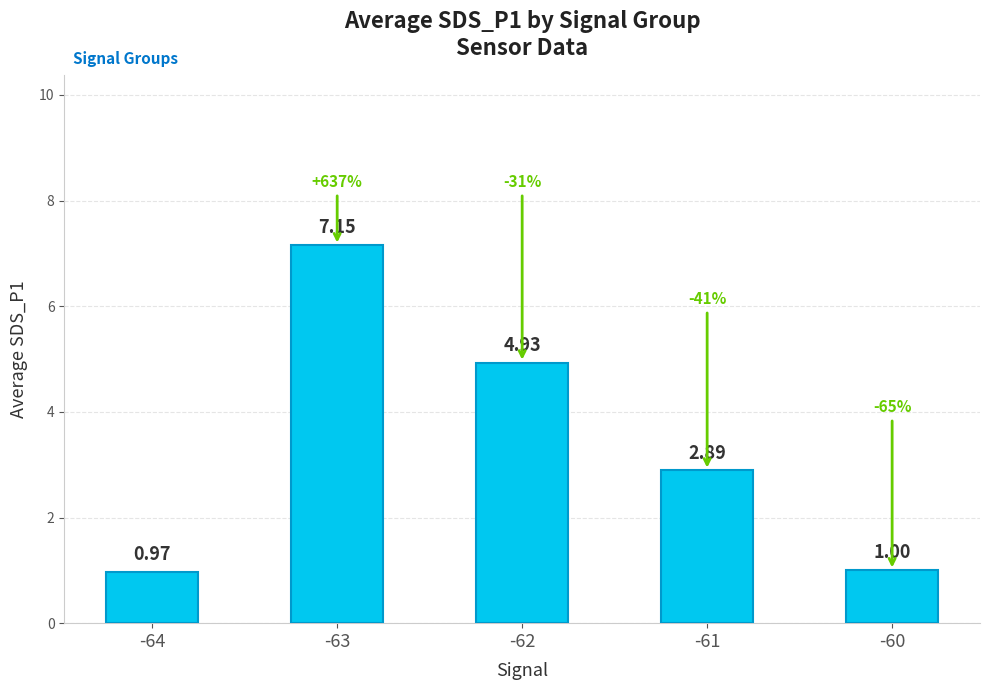

Are the bars horizontal?

No